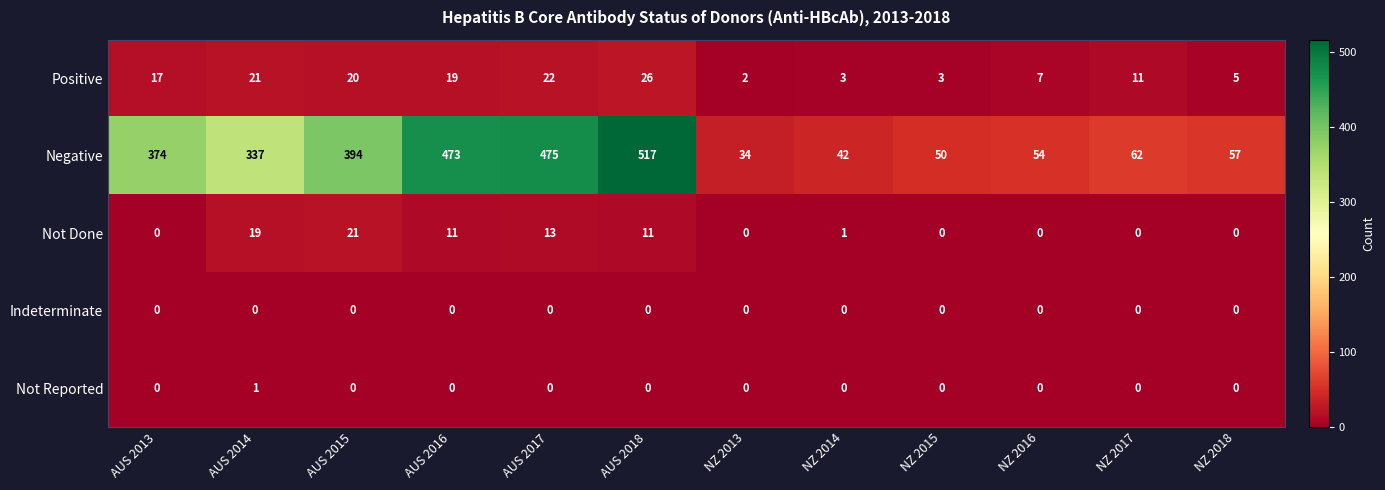

The value of Negative at AUS 2018 is 517. True or false?

True